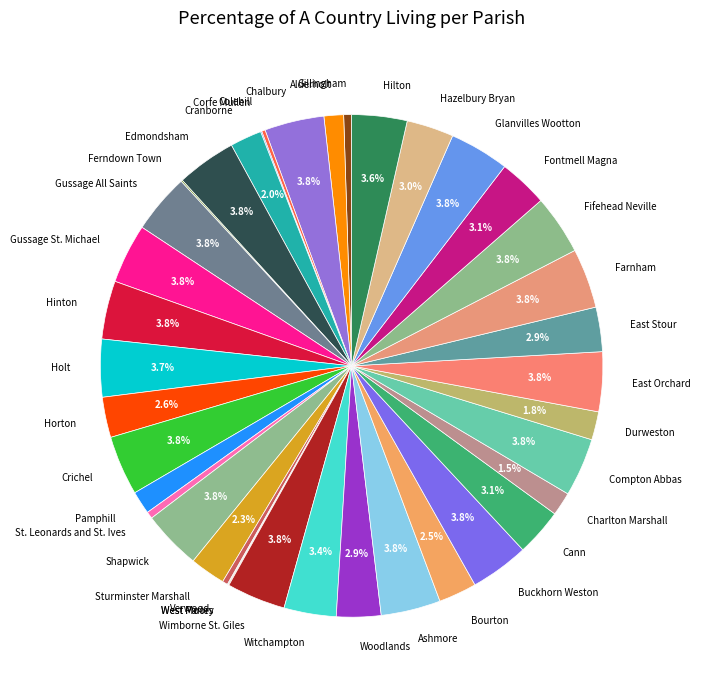

Does any single category account for the majority?

No